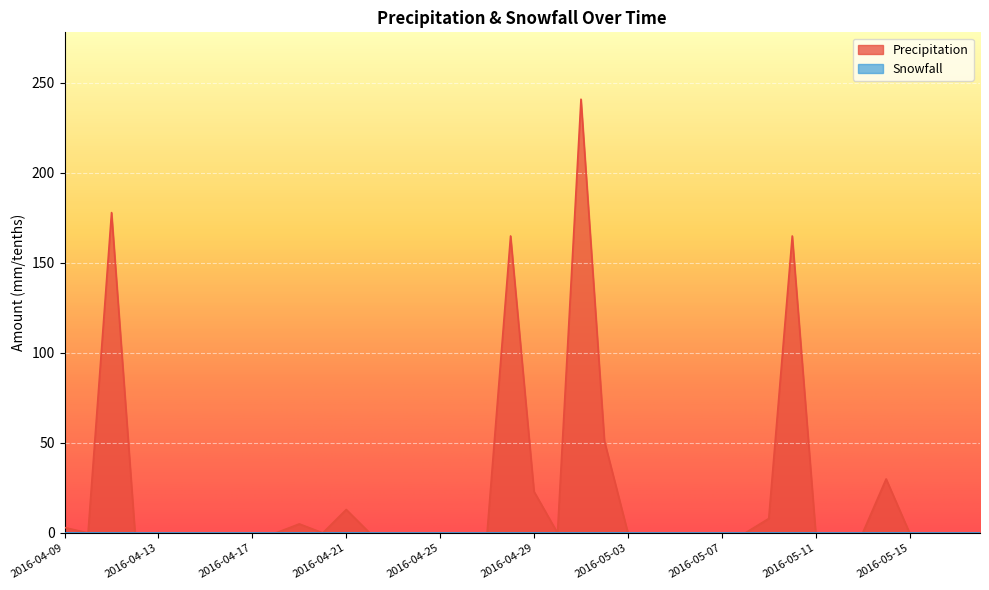

Rank the categories by value from lowest to highest.

2016-04-10, 2016-04-12, 2016-04-13, 2016-04-14, 2016-04-15, 2016-04-16, 2016-04-17, 2016-04-18, 2016-04-20, 2016-04-22, 2016-04-23, 2016-04-24, 2016-04-25, 2016-04-26, 2016-04-27, 2016-04-30, 2016-05-03, 2016-05-04, 2016-05-05, 2016-05-06, 2016-05-07, 2016-05-08, 2016-05-11, 2016-05-12, 2016-05-13, 2016-05-15, 2016-05-16, 2016-05-17, 2016-05-18, 2016-04-09, 2016-04-19, 2016-05-09, 2016-04-21, 2016-04-29, 2016-05-14, 2016-05-02, 2016-04-28, 2016-05-10, 2016-04-11, 2016-05-01